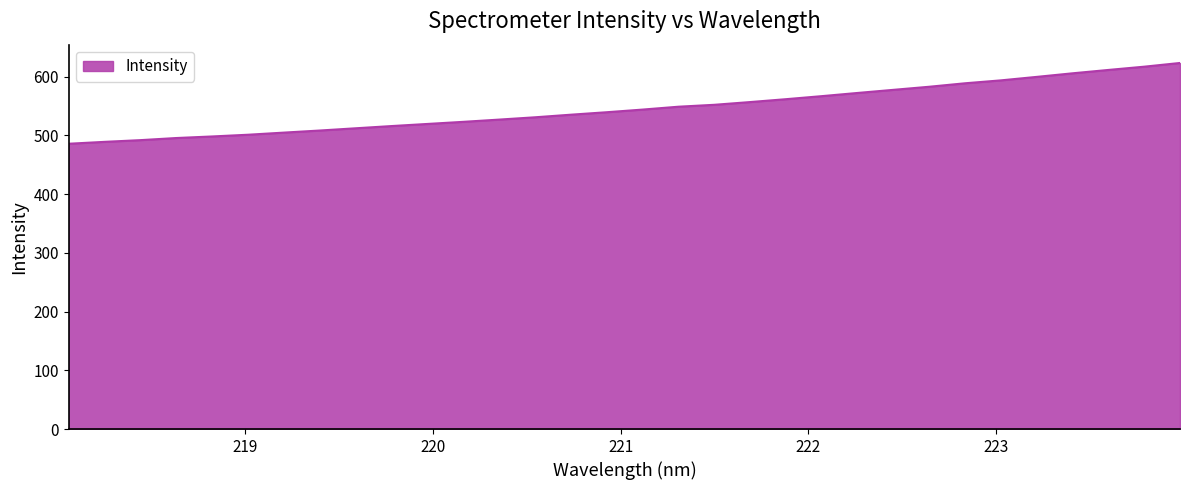

What is the maximum value shown in the chart?

623.4